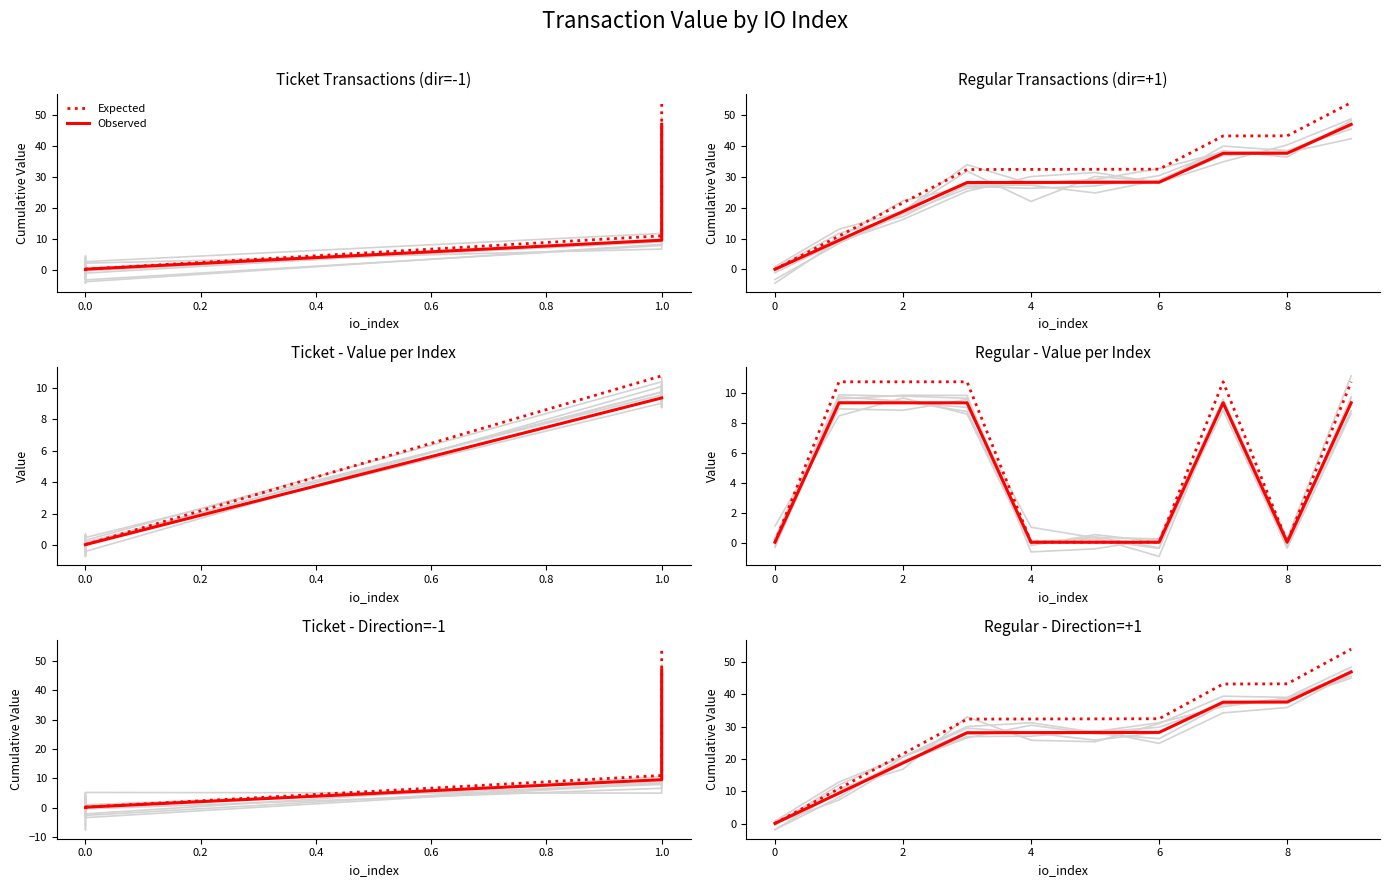

What is the value of the Expected point at the 6th from the left?

32.4